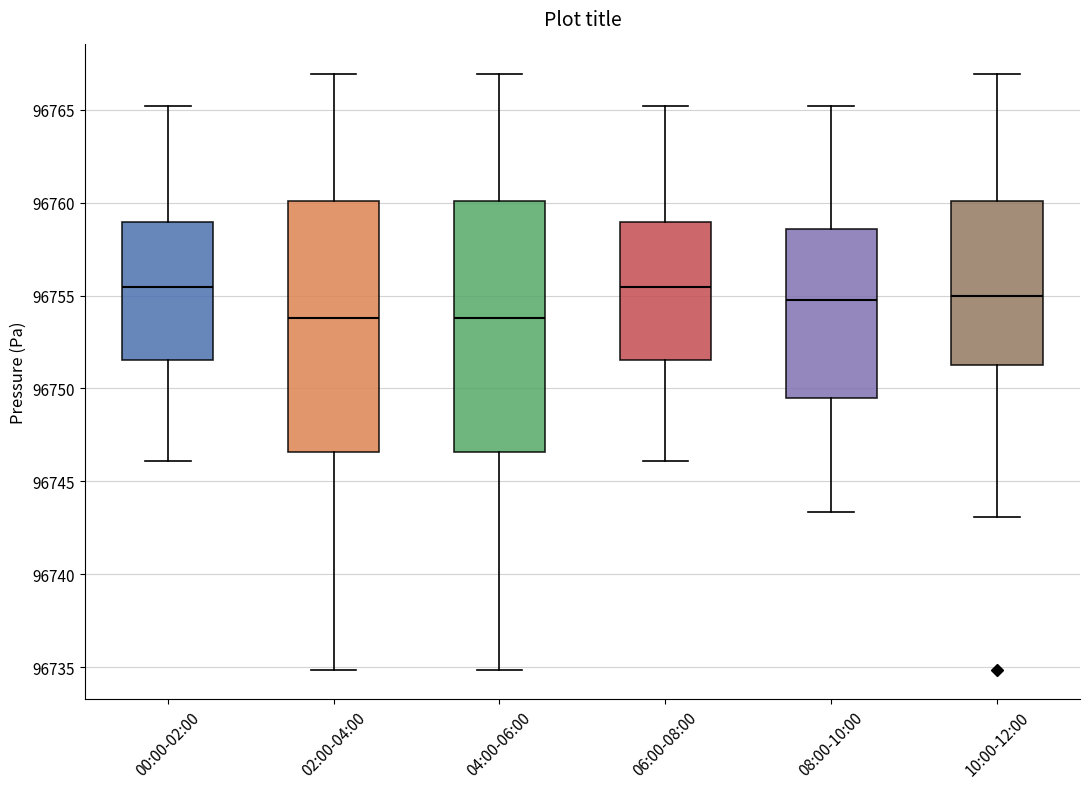

Reading left to right, read every box against the y-axis: the position of its median line, the range the box covers, and the ends of its whiskers. The values are not printed on the chart, so give them approximately, as read against the axis.

00:00-02:00: median 96755.5, box 96751.5 to 96759.0, whiskers 96746.0 to 96765.0
02:00-04:00: median 96754.0, box 96746.5 to 96760.0, whiskers 96735.0 to 96767.0
04:00-06:00: median 96754.0, box 96746.5 to 96760.0, whiskers 96735.0 to 96767.0
06:00-08:00: median 96755.5, box 96751.5 to 96759.0, whiskers 96746.0 to 96765.0
08:00-10:00: median 96755.0, box 96749.5 to 96758.5, whiskers 96743.5 to 96765.0
10:00-12:00: median 96755.0, box 96751.5 to 96760.0, whiskers 96743.0 to 96767.0